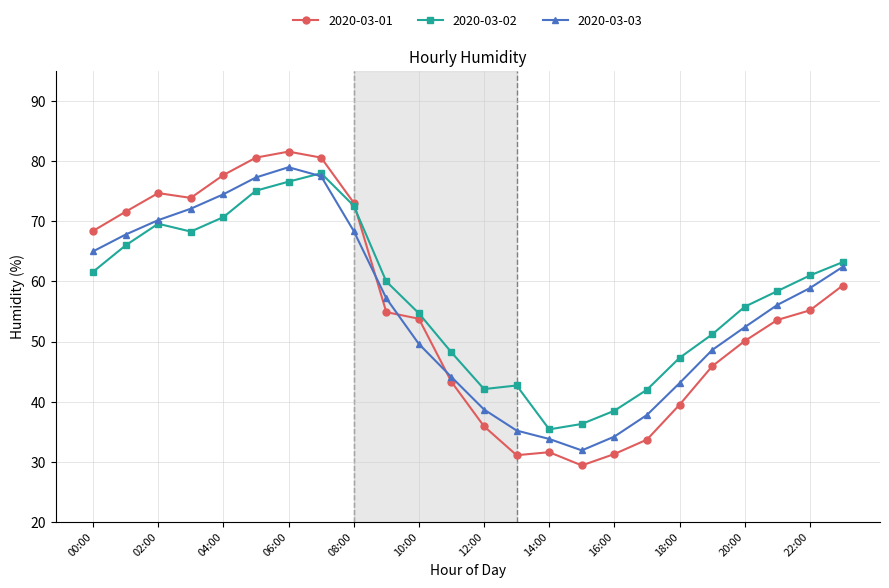

What is the smallest value displayed?

29.4